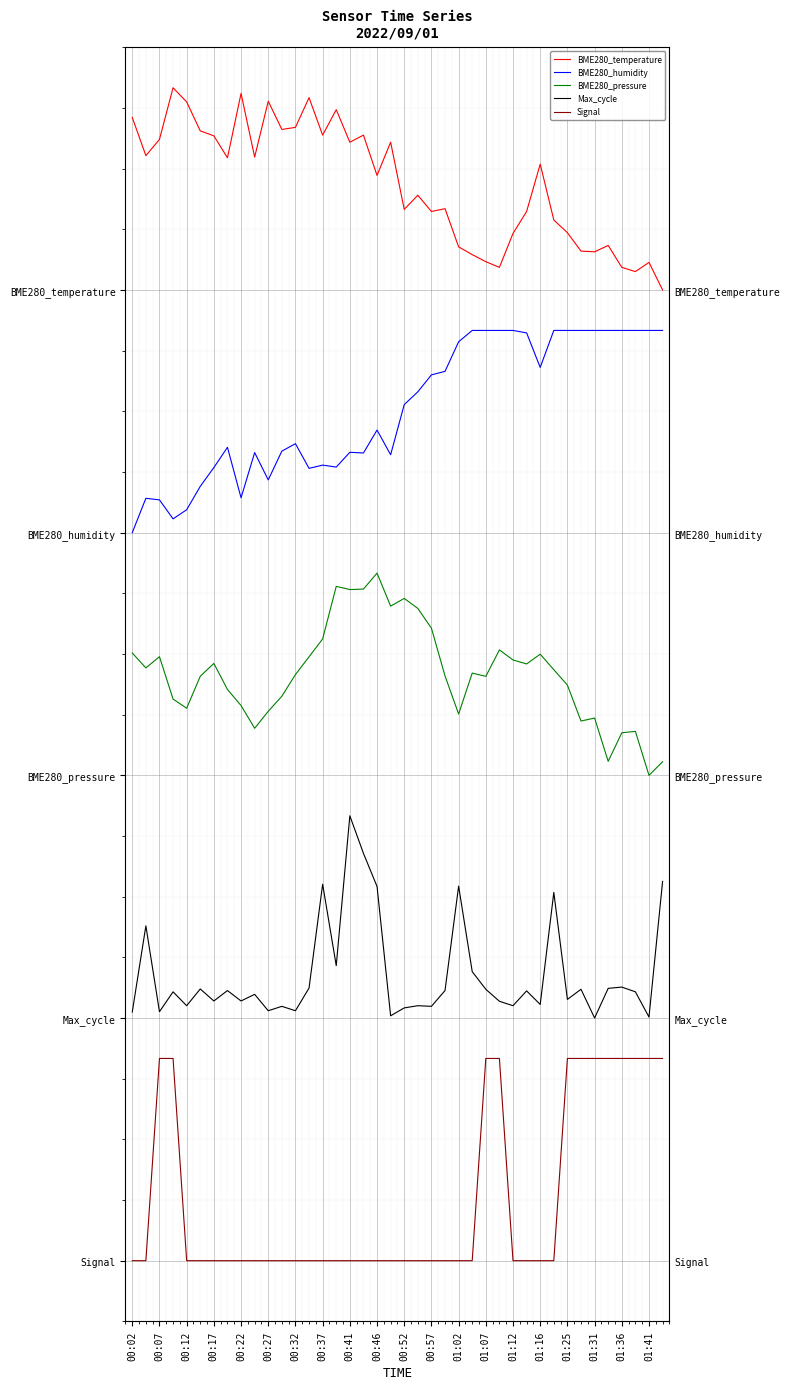

Is it true that BME280_temperature equals 7.4 at 25?

False